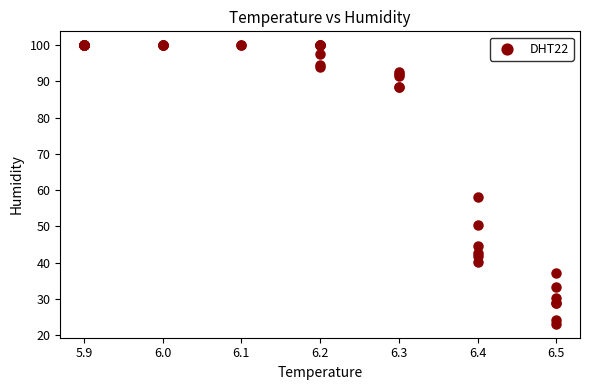

What Y value in the scatter plot is closest to 61?

58.2